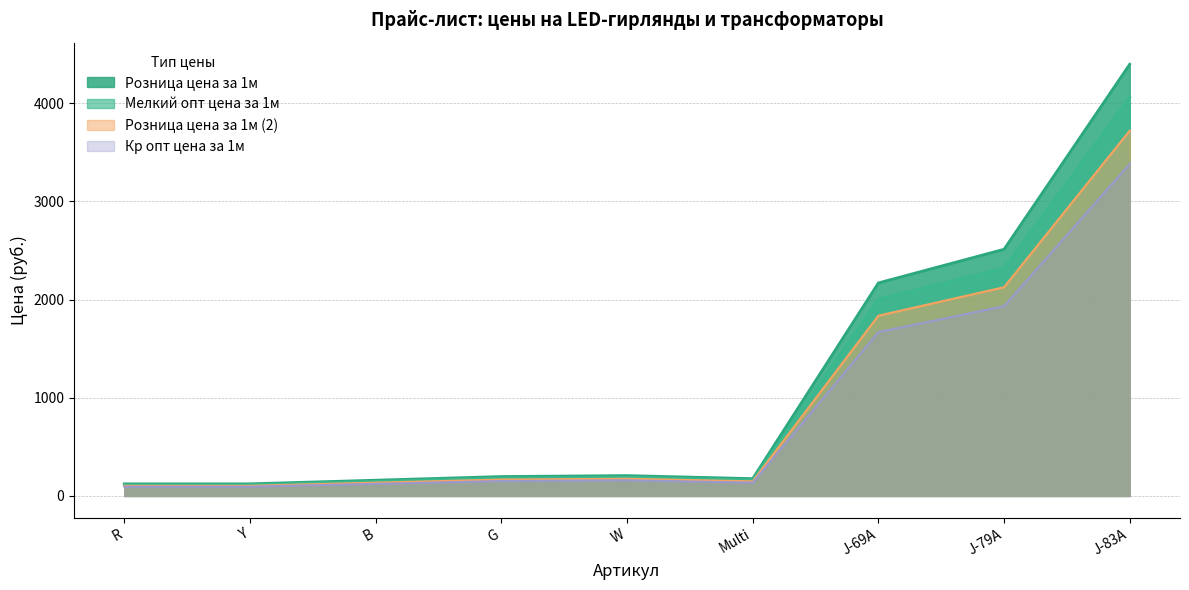

Rank the categories by Мелкий опт цена за 1м value from highest to lowest.

J-83A, J-79A, J-69A, W, G, Multi, B, R, Y